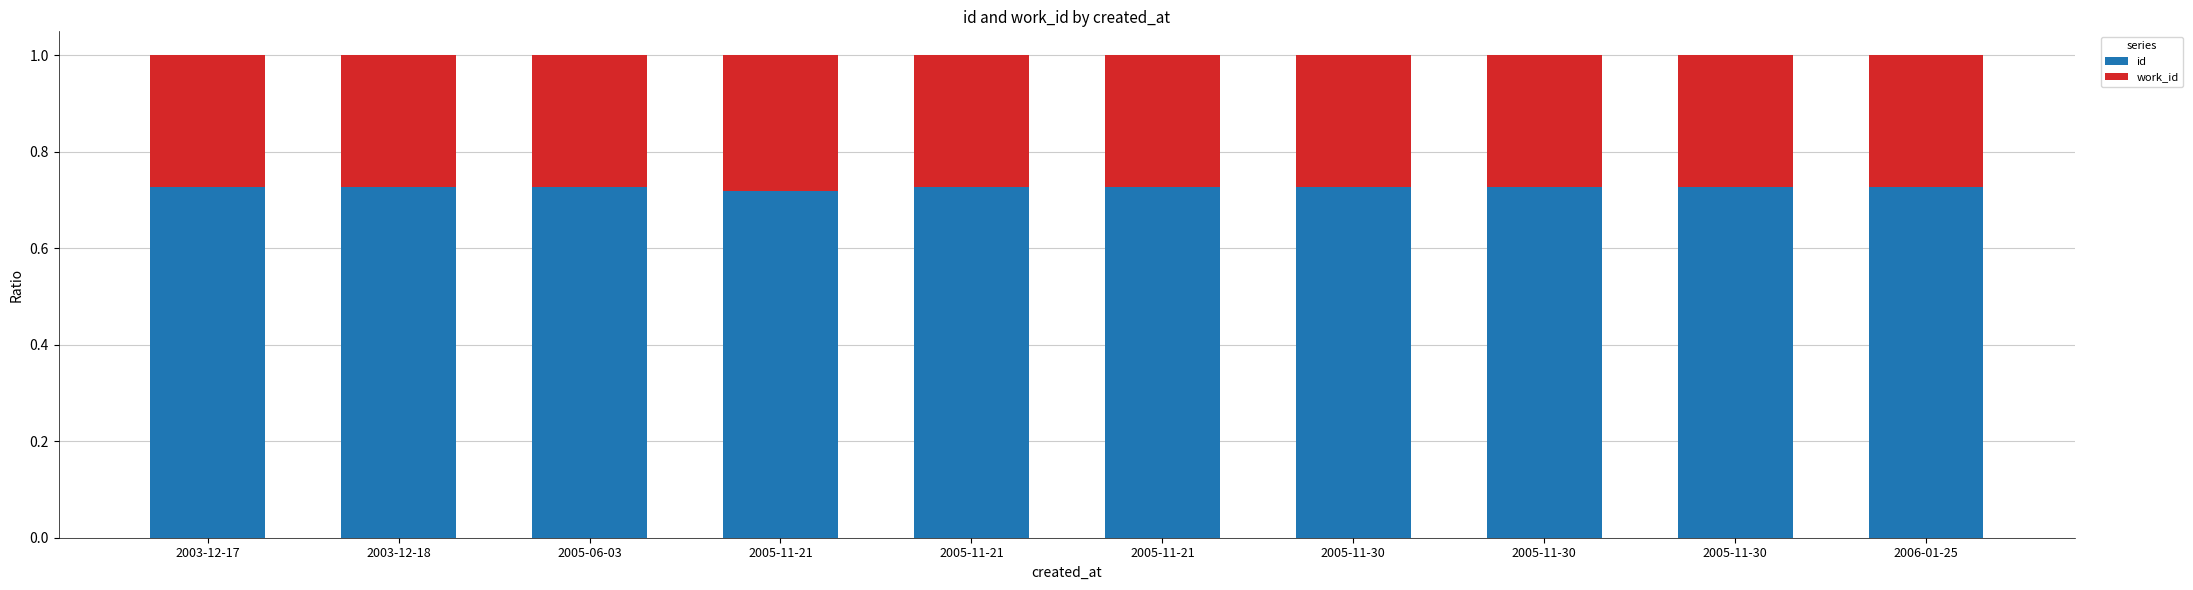

Which series has the widest spread of values?

id